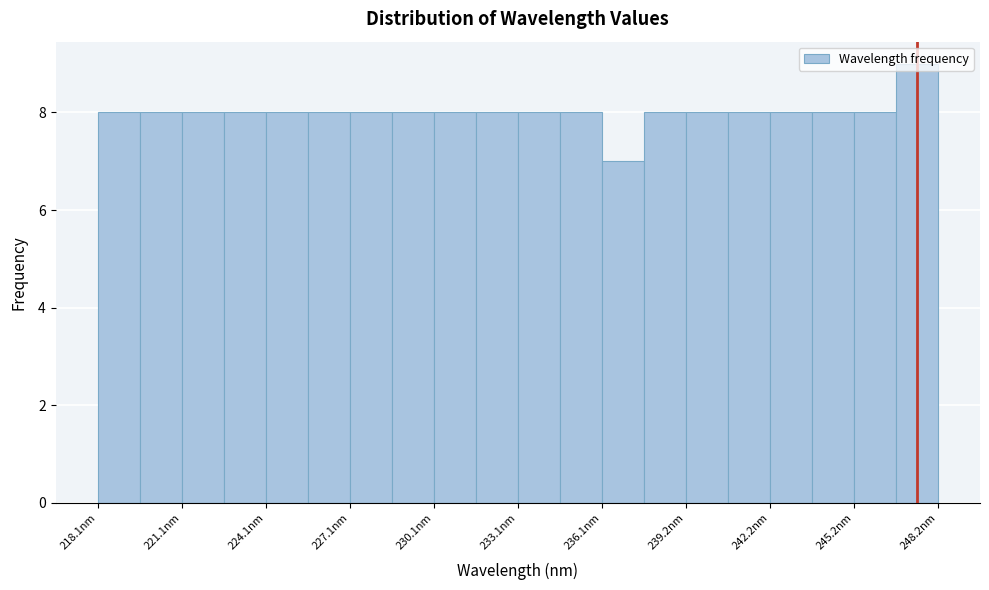

Read against the x-axis, roughly where is the centre of the tallest bar?

247.5